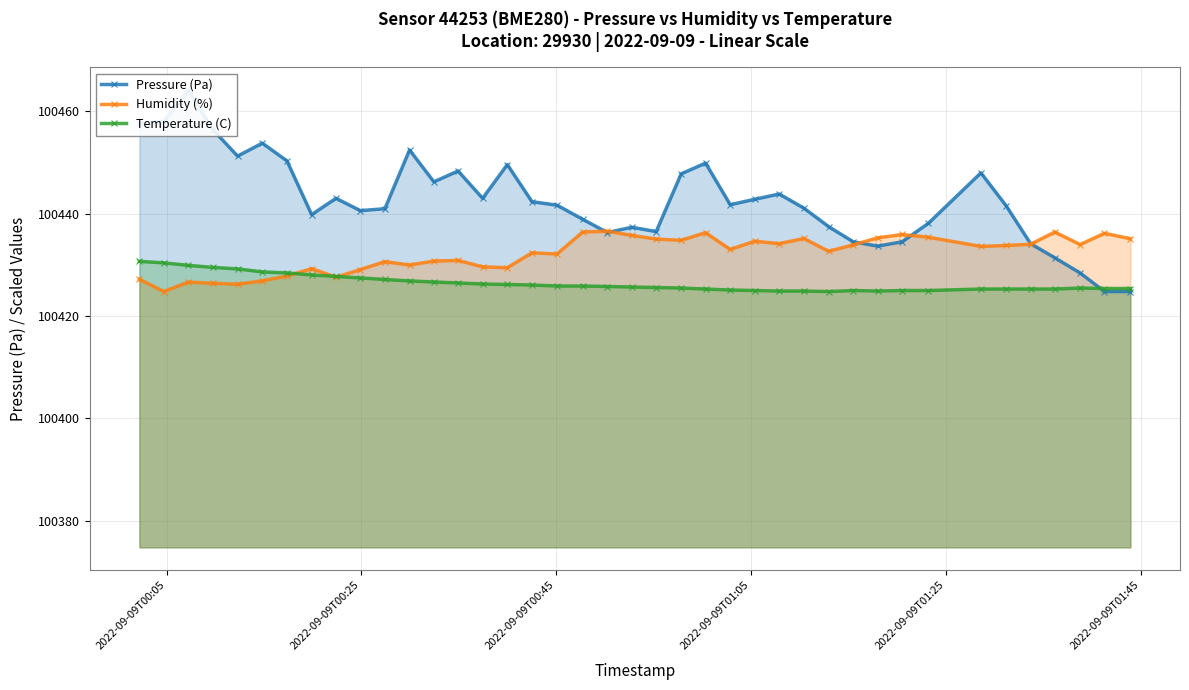

True or false: Humidity (%) has more than 0 points higher than both neighbors.

True